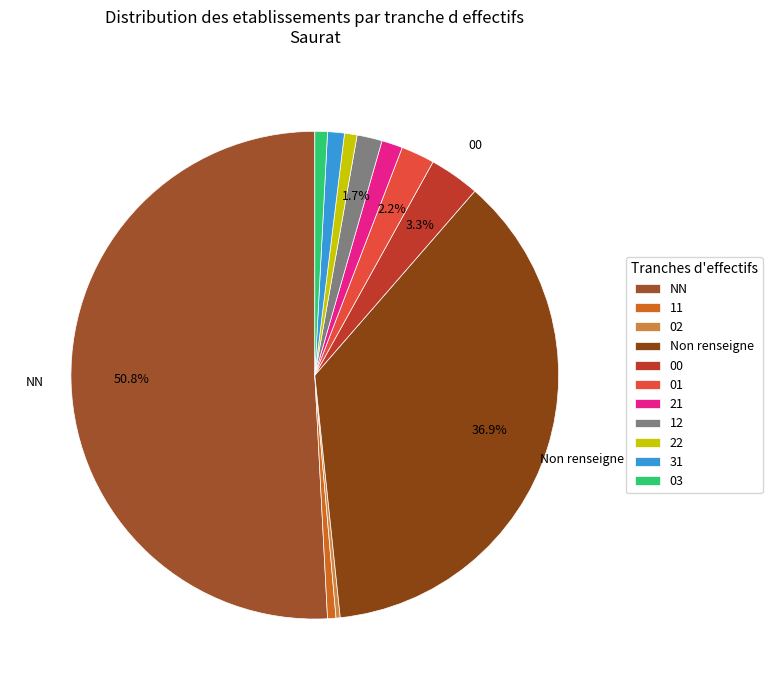

Approximately how many times larger is the value at 12 compared to 11?

3.0